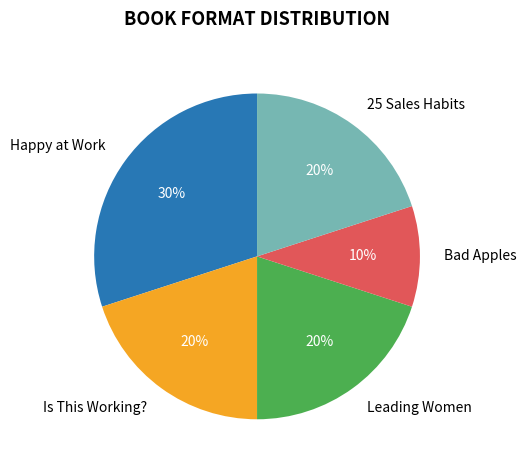

Between 25 Sales Habits and Bad Apples, which is larger?

25 Sales Habits